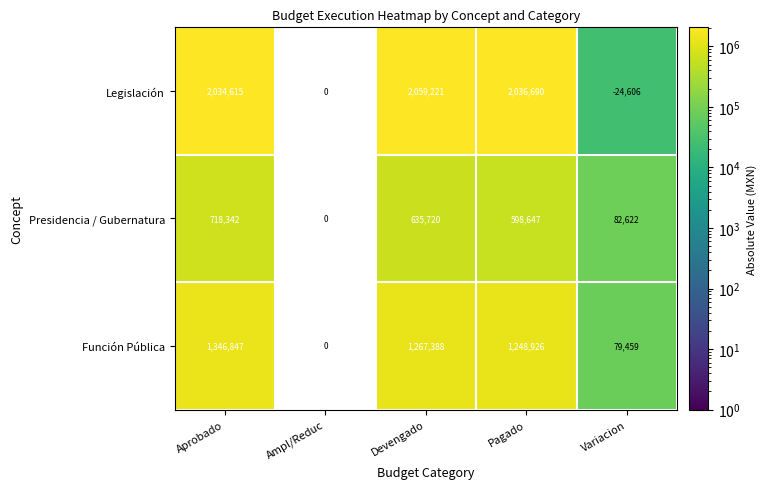

What is the spread (max minus min) of values at Variacion?

107228